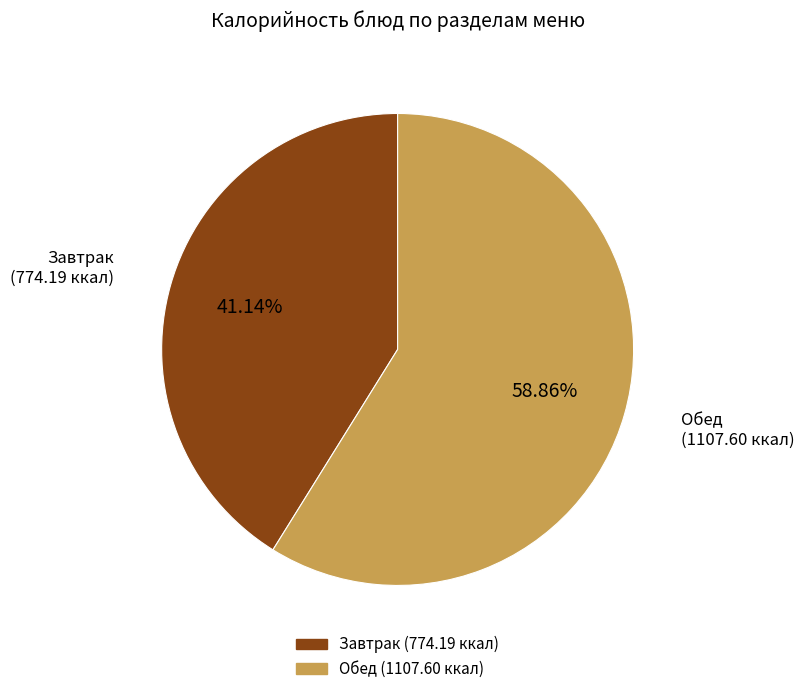

Which slice is the largest?

Обед